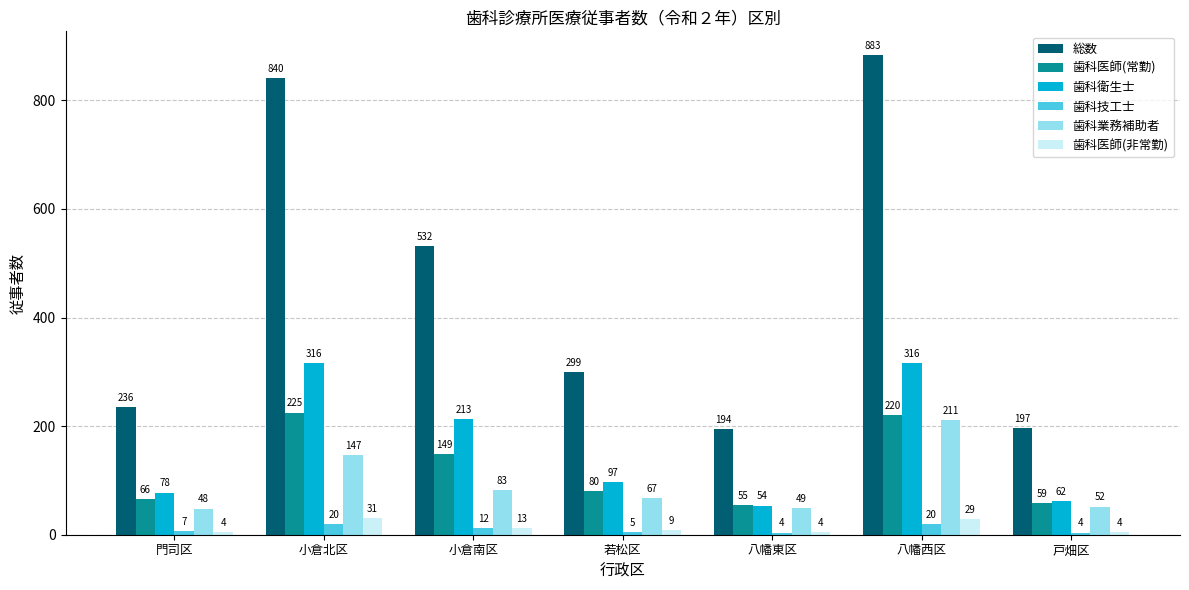

How many values in the 歯科衛生士 series are below 96?

3